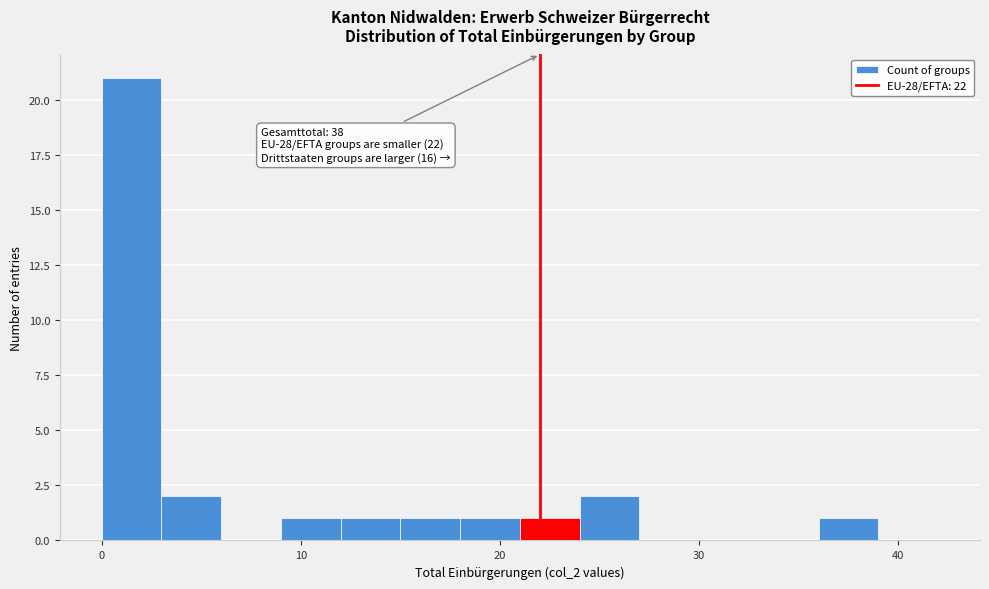

Around what value on the x-axis is the tallest bar? Give the approximate position of its centre, as read against the axis.

2